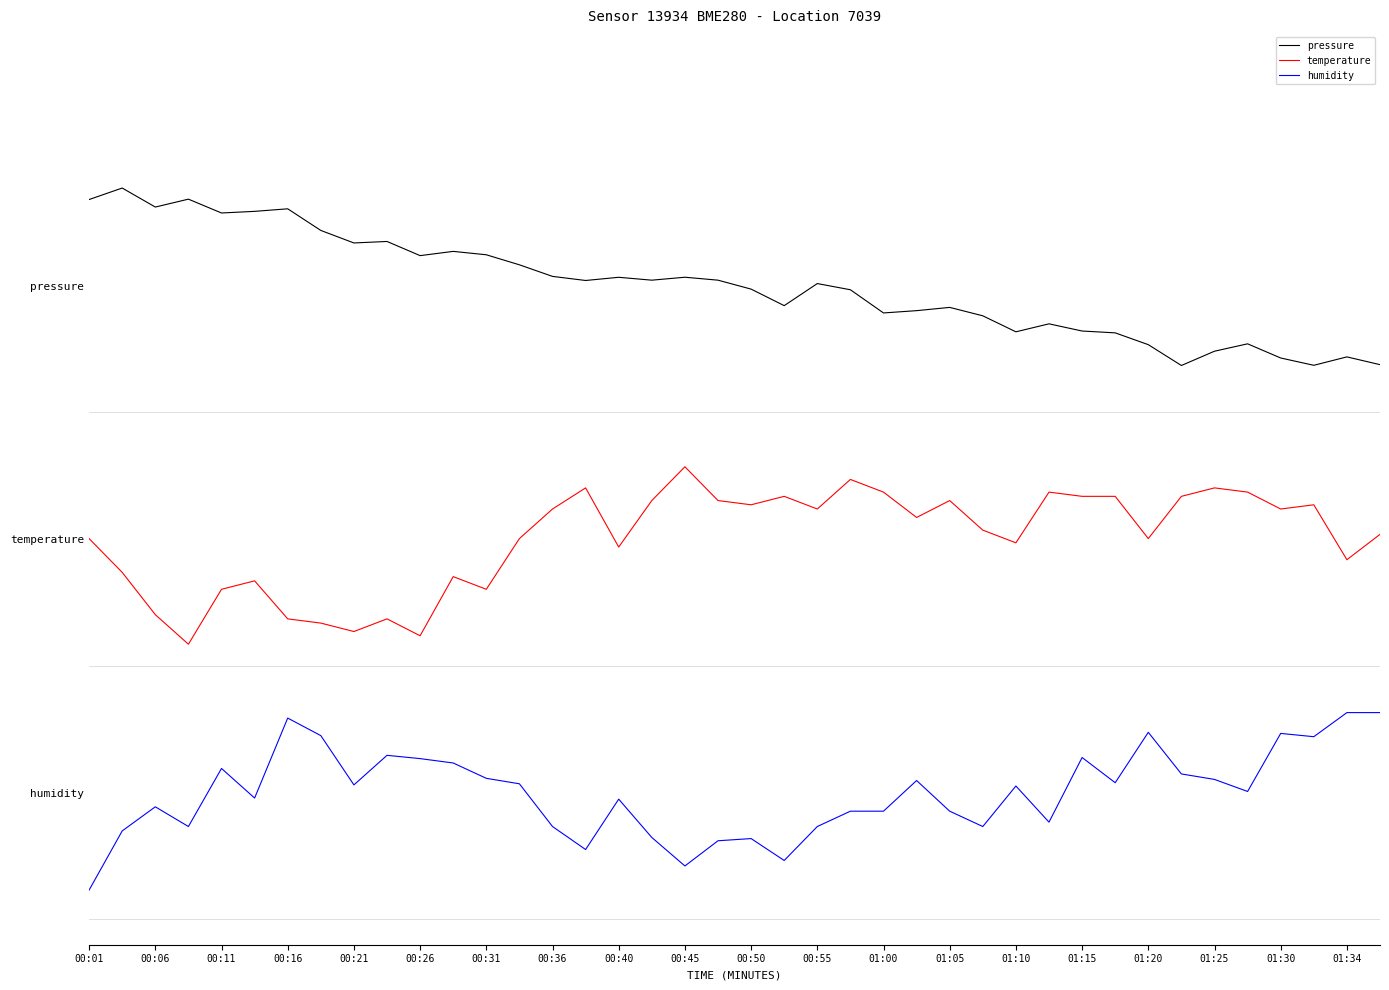

True or false: temperature and humidity cross at least once.

False